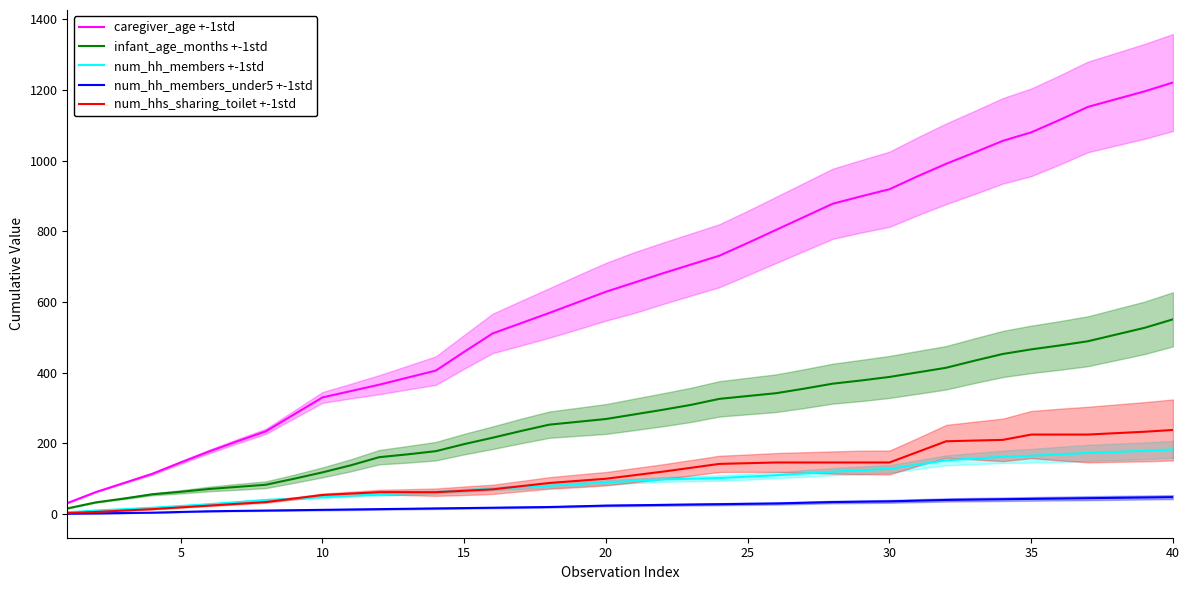

Is the value of num_hh_members_under5 +-1std at 9 greater than the value of infant_age_months +-1std at 11?

No